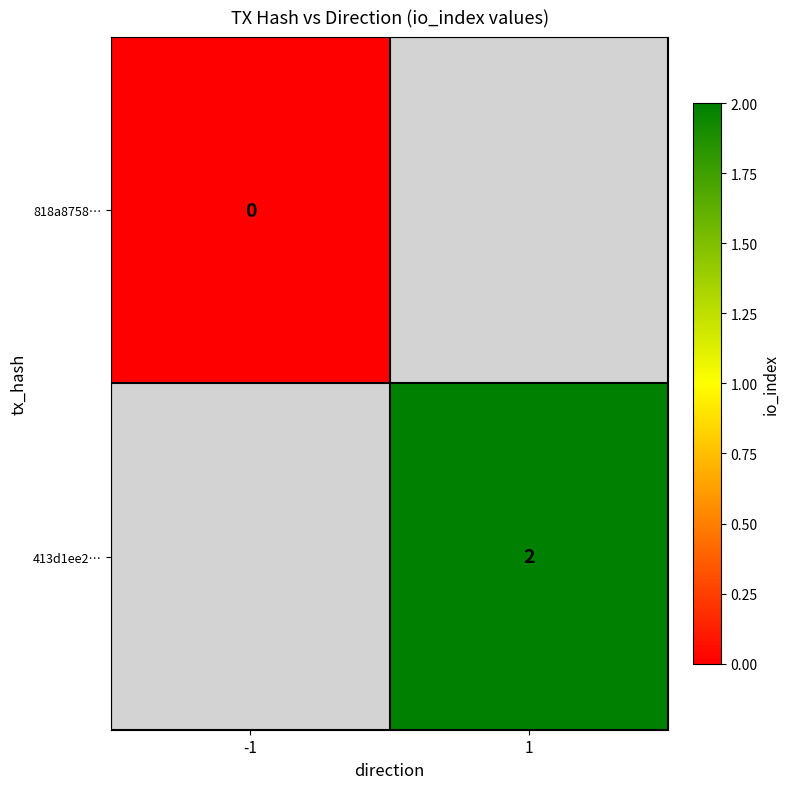

Between -1 and 1, which is larger?

1